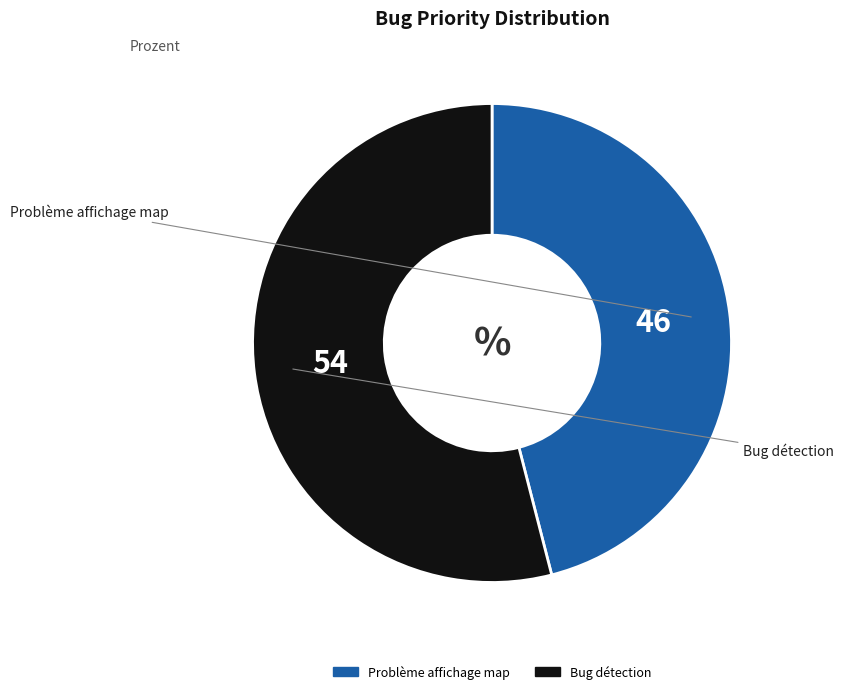

Does any single category account for the majority?

Yes